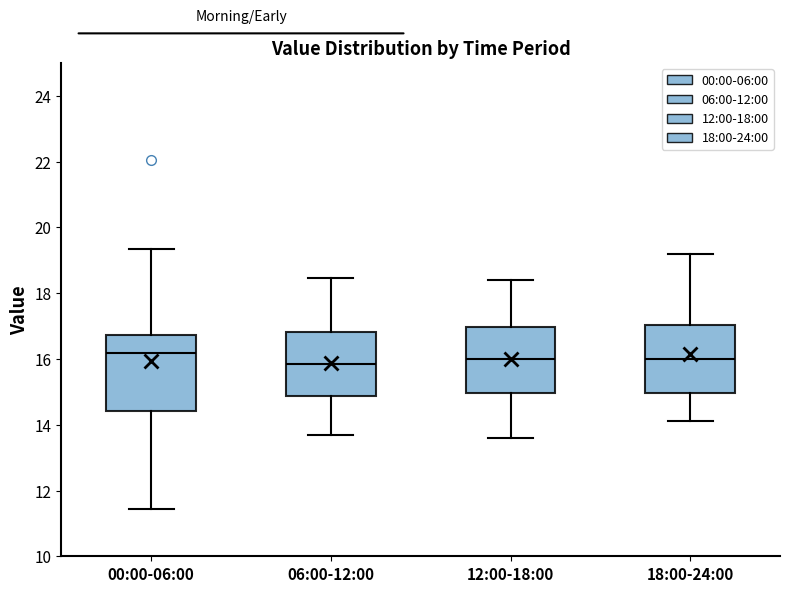

Comparing the boxes themselves (not the whiskers), which one is the tallest?

00:00-06:00